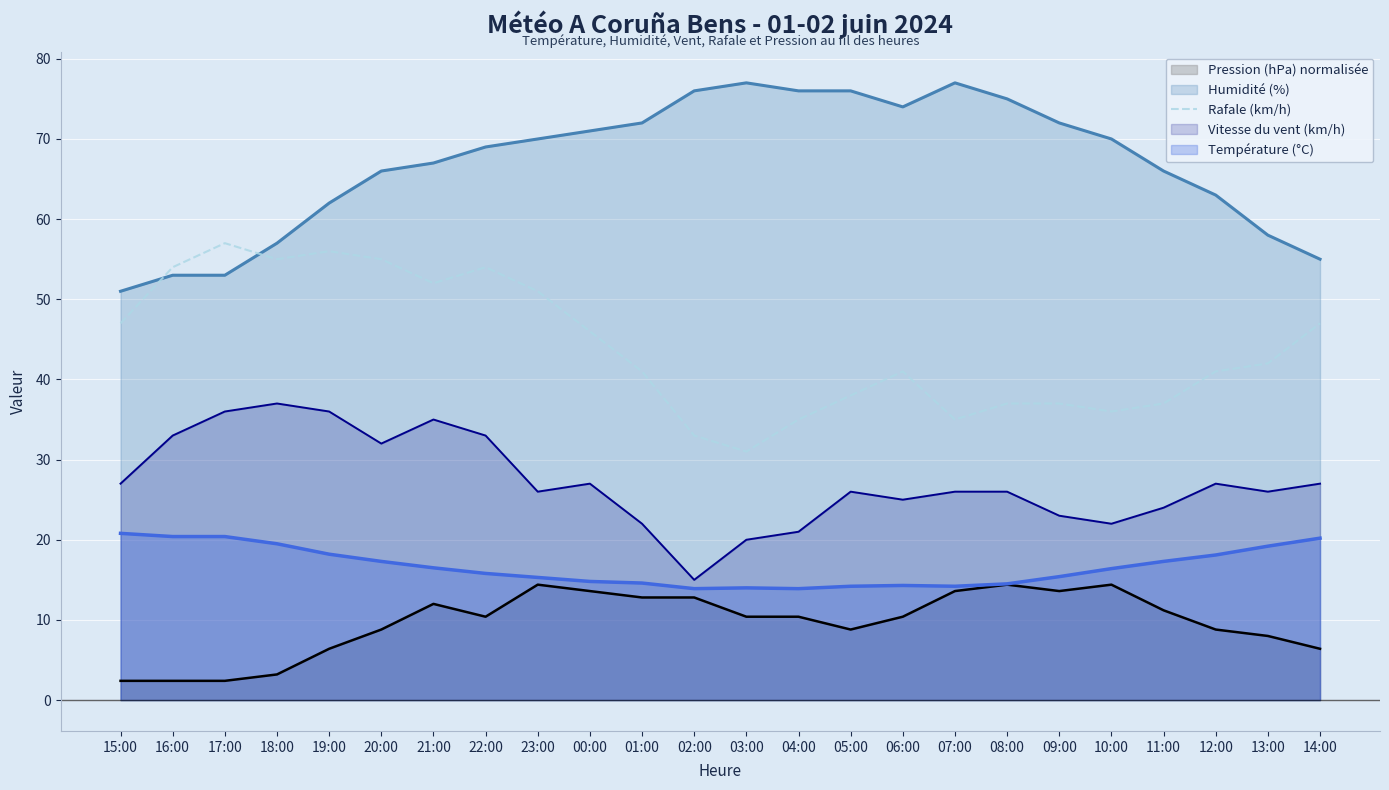

True or false: Humidité (%) and Température (°C) intersect in this chart.

False